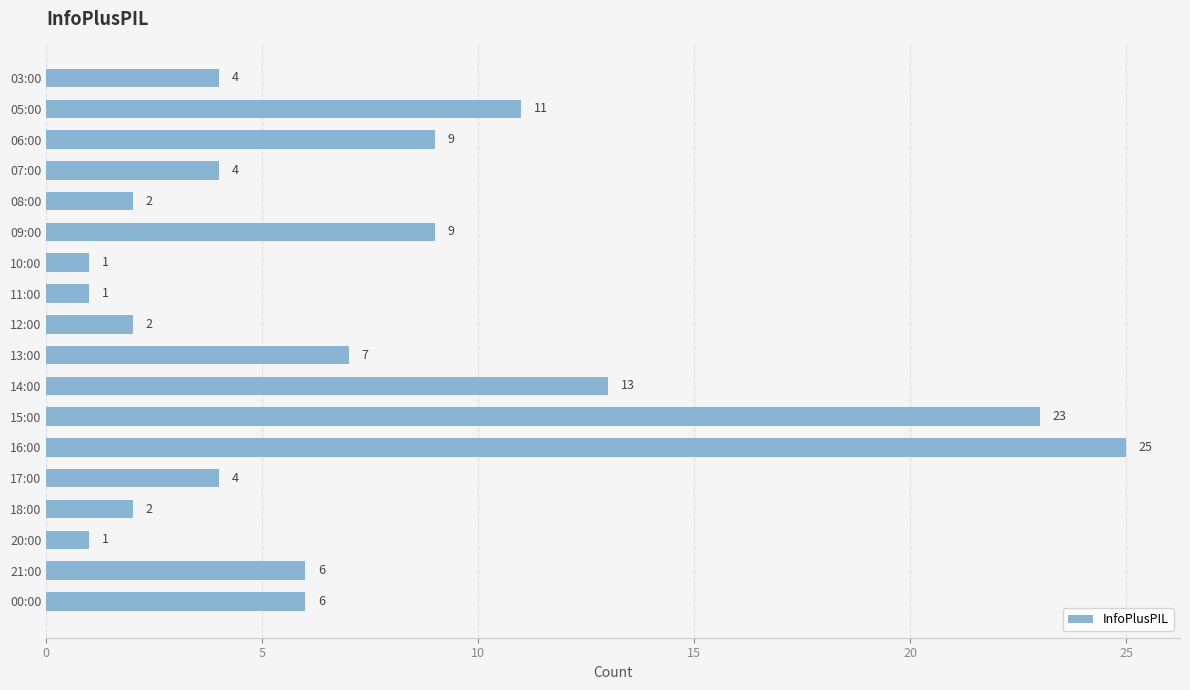

What is the value of the 15th bar from the top?

2